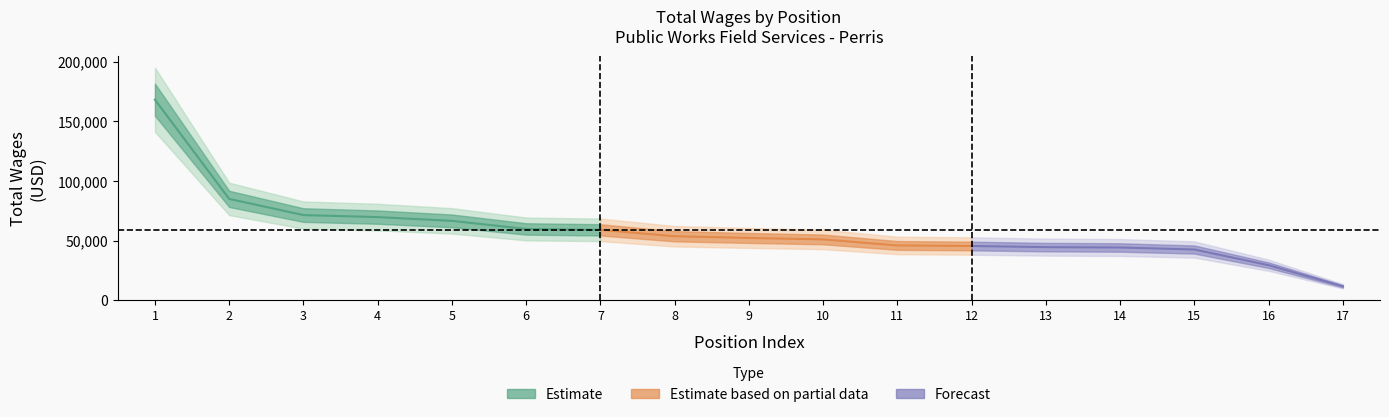

How many lines are shown in the chart?

1